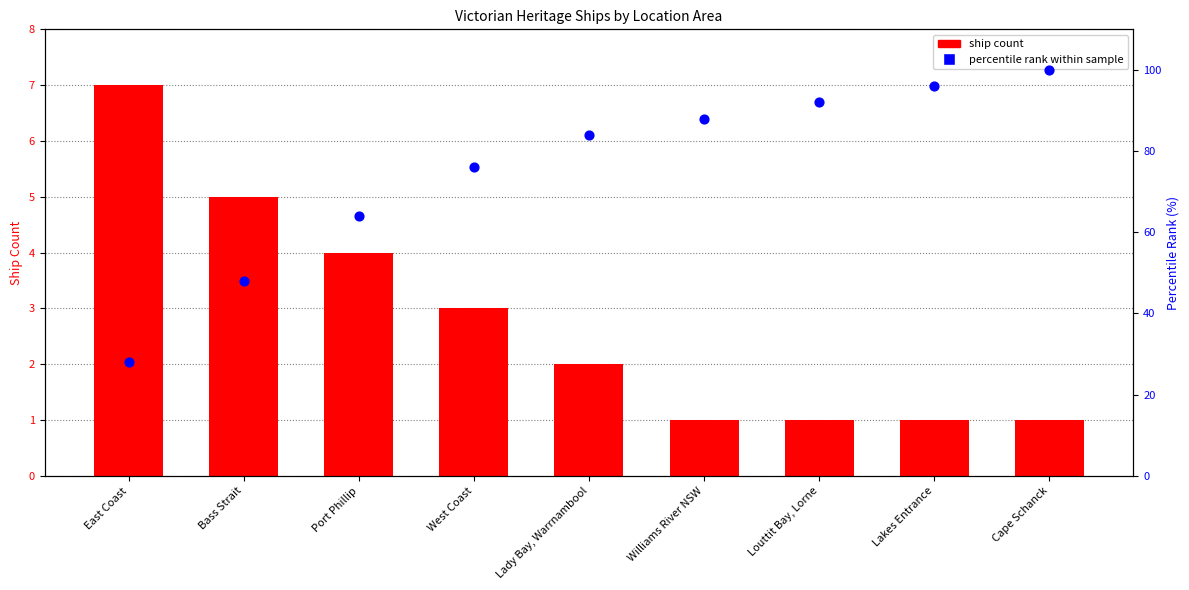

Which series has the widest spread of Y values?

percentile rank within sample